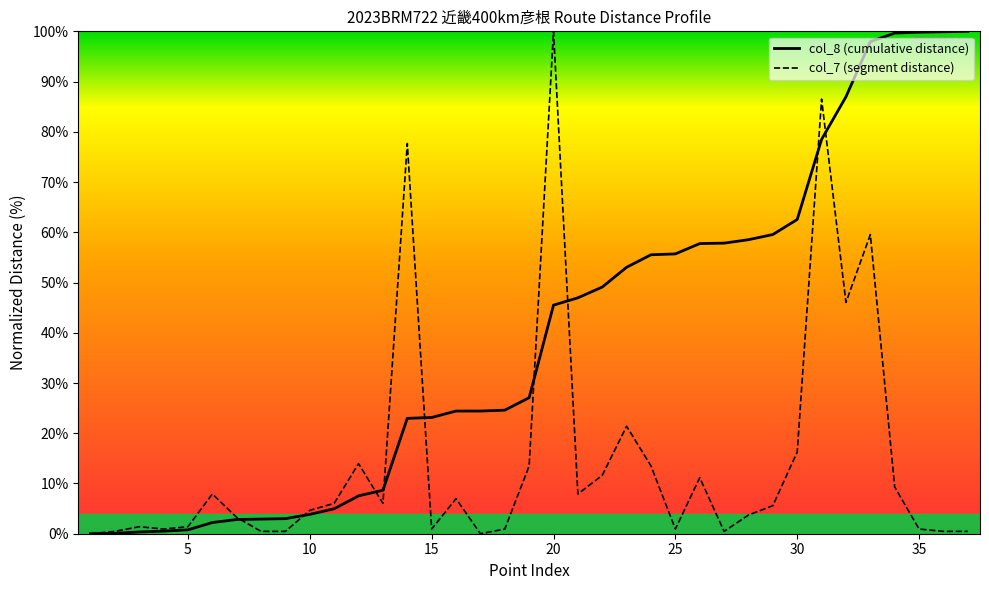

What are all the series names shown in the legend?

col_8 (cumulative distance), col_7 (segment distance)